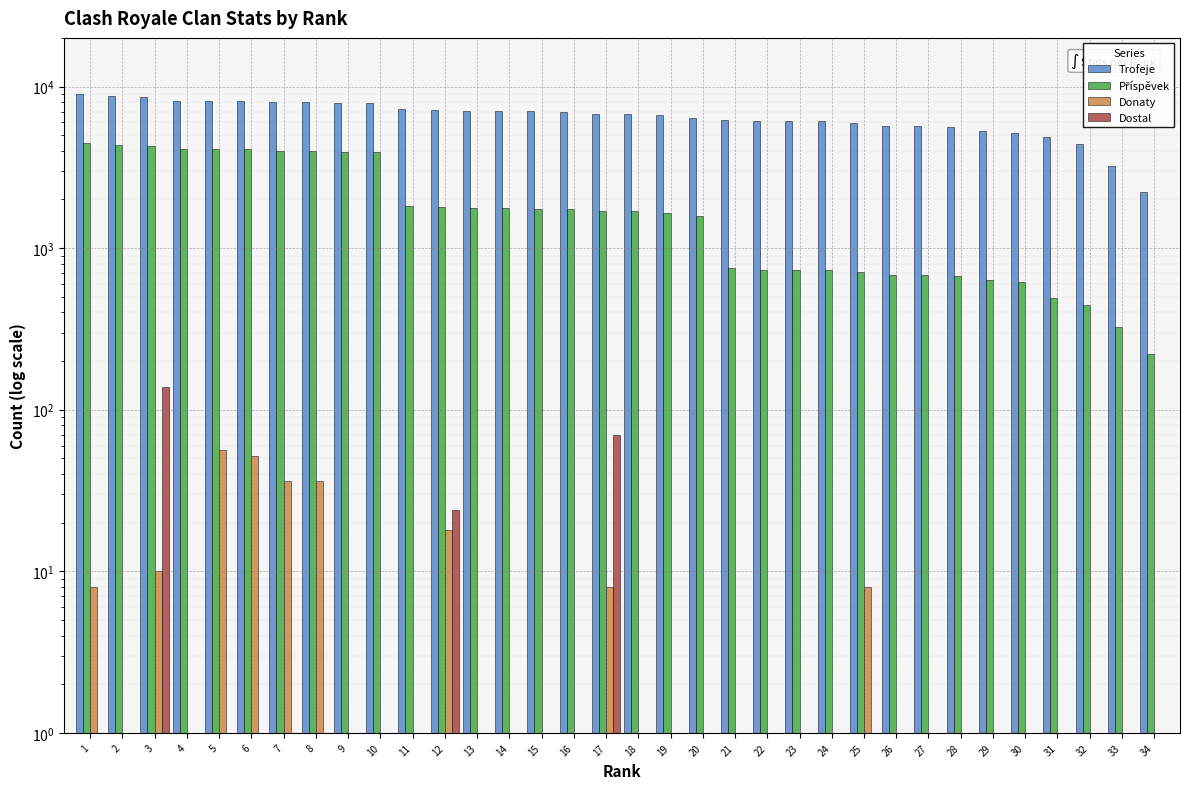

Which category has the highest value across all series?

1